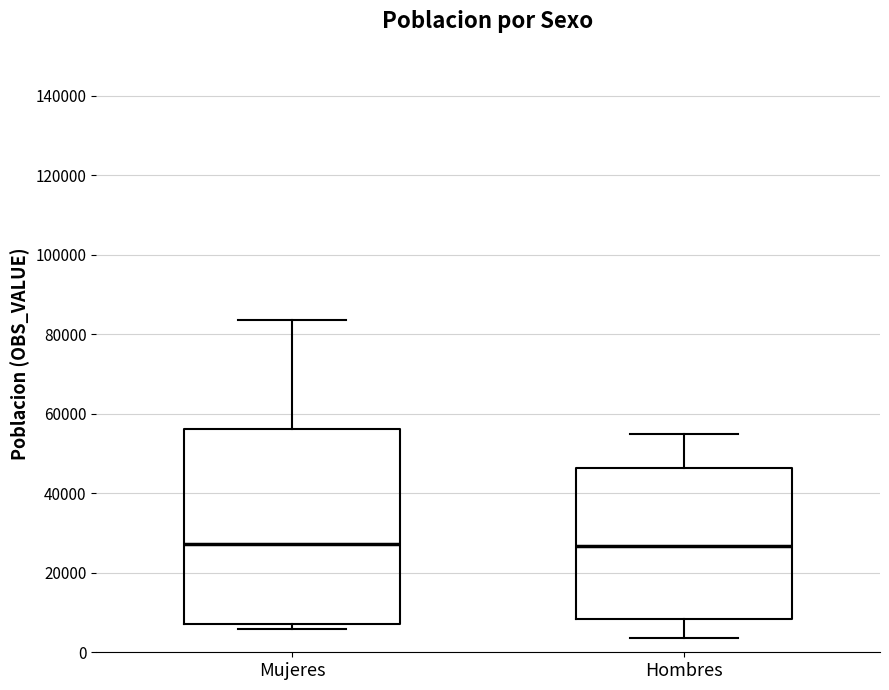

Where does the lower whisker of the box for Hombres end on the y-axis? The values are not printed on the chart, so give them approximately, as read against the axis.

4000